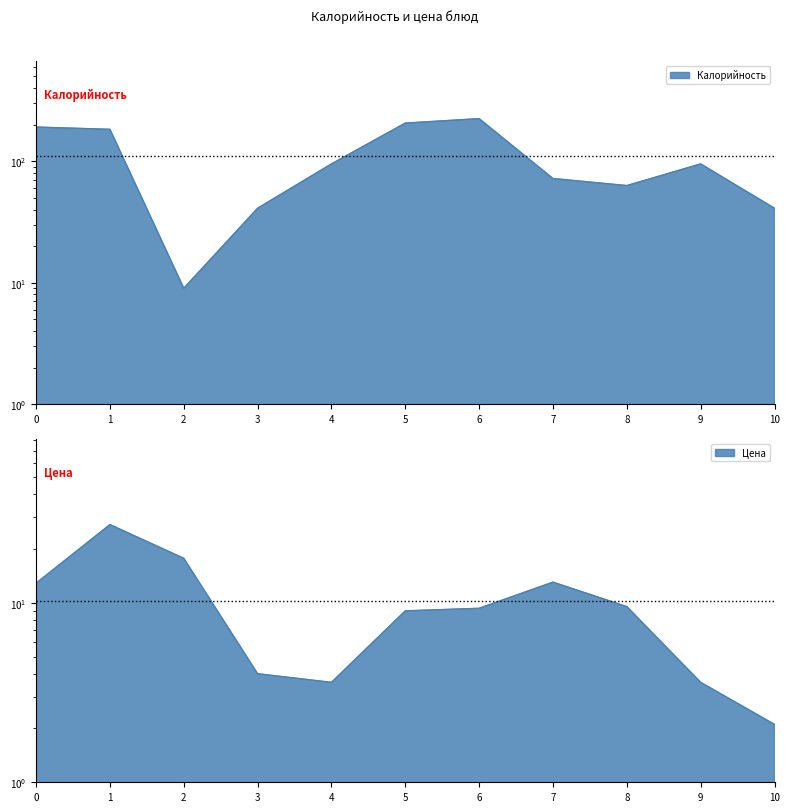

List the series in order of their overall mean, lowest first.

Цена, Калорийность